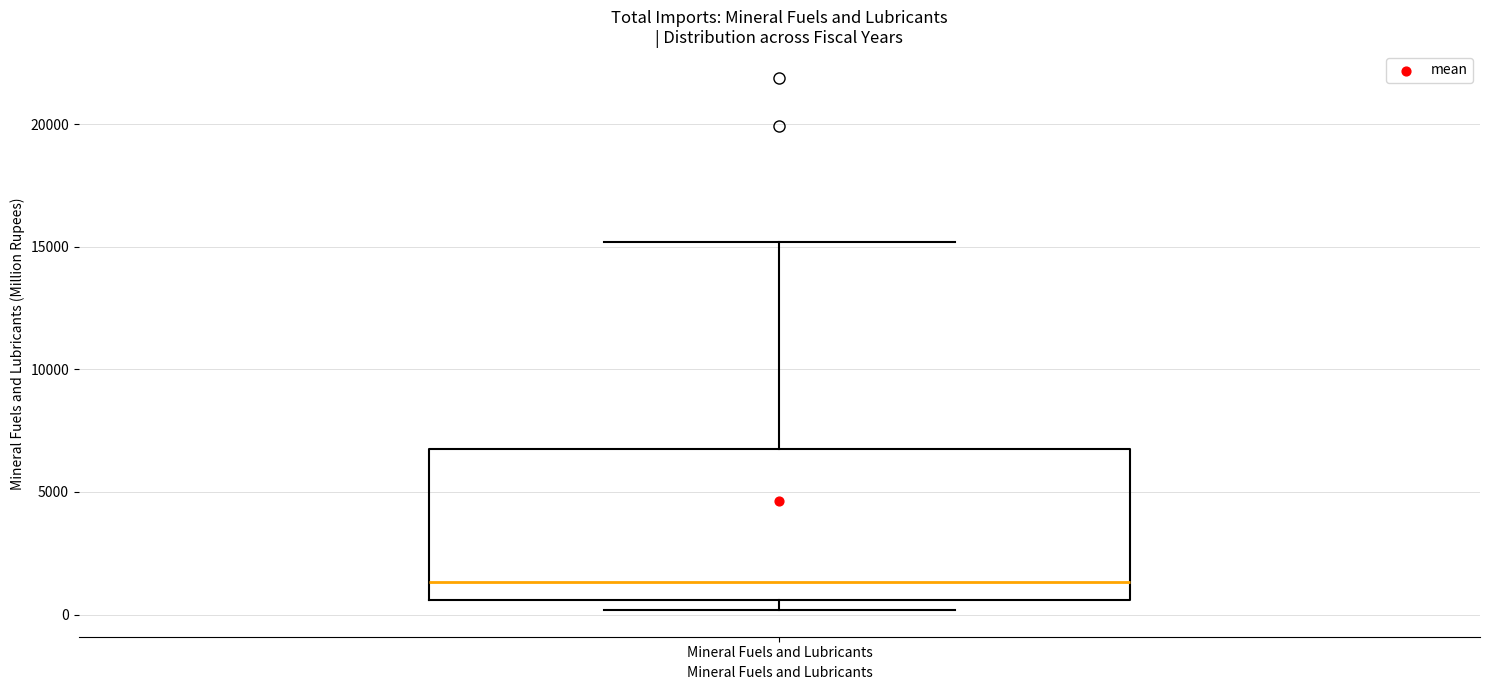

Where is the lower edge of the box for Mineral Fuels and Lubricants on the y-axis? The values are not printed on the chart, so give them approximately, as read against the axis.

500